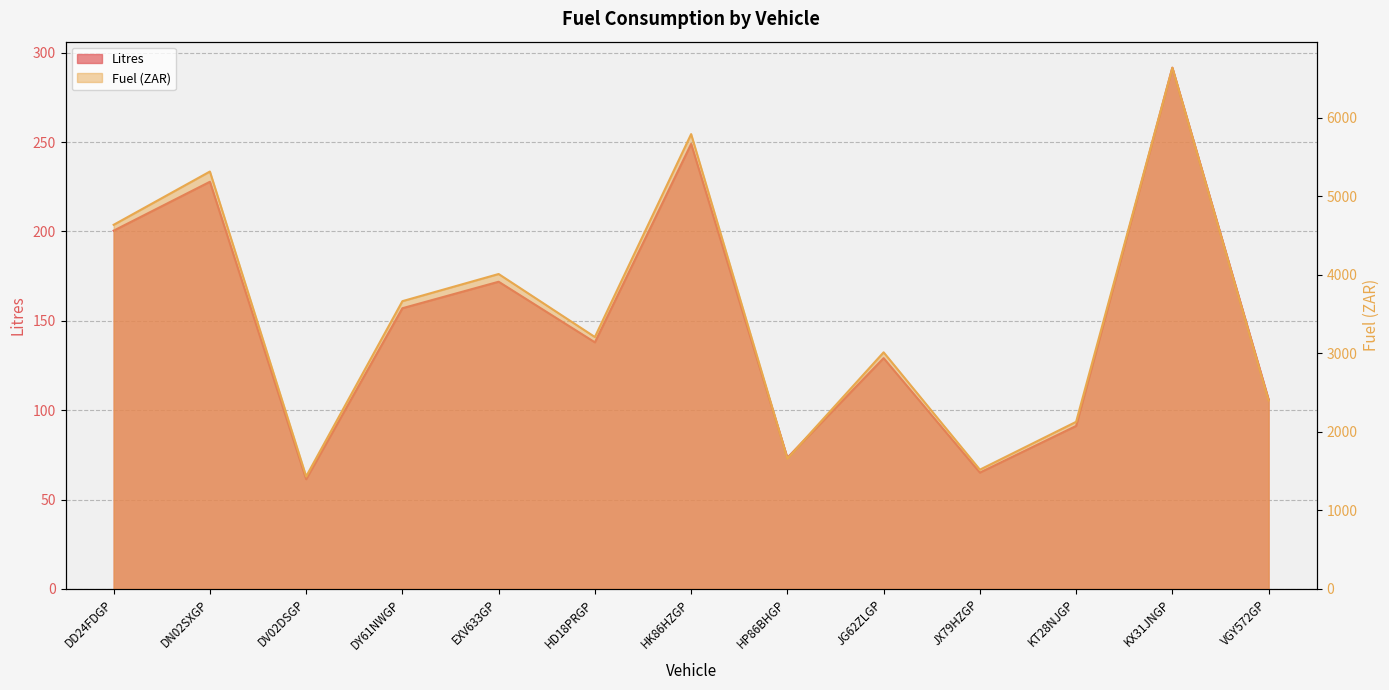

What is the difference between the Fuel values at DV02DSGP and EXV633GP?

2578.4